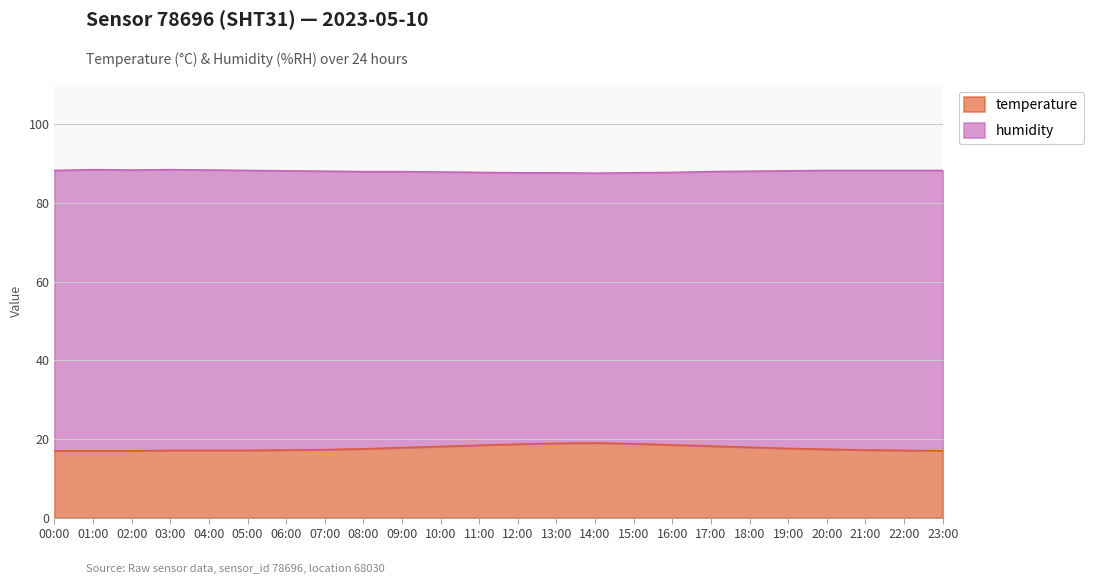

The chart shows a value of 29.9 at 22:00. True or false?

False